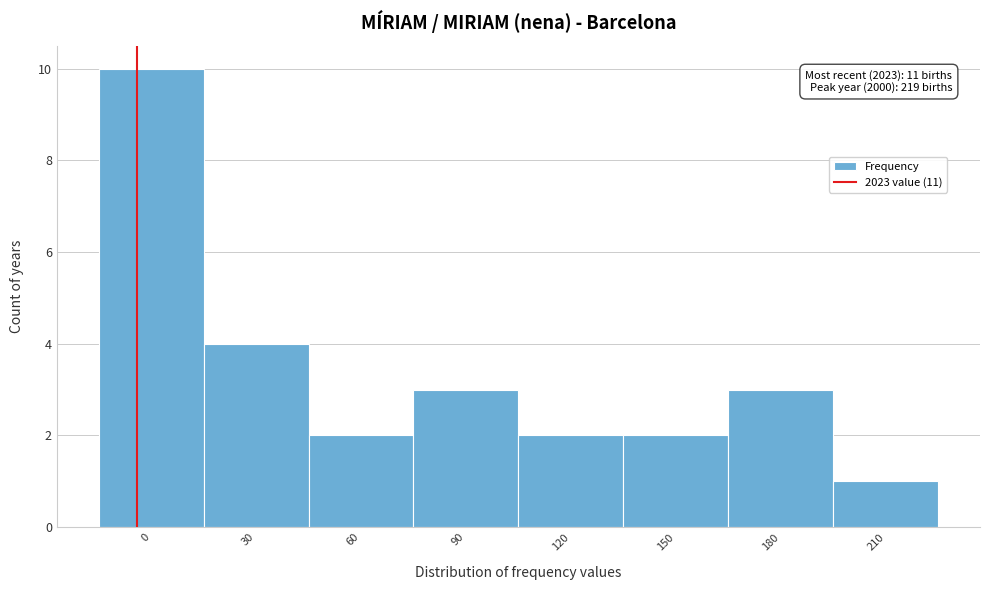

Reading left to right, extract all data points from this chart.

10	4	2	3	2	2	3	1